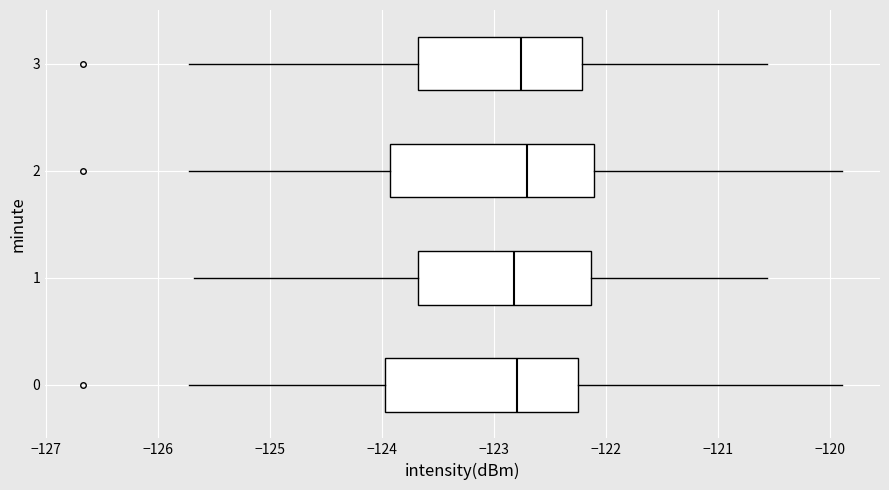

Reading bottom to top, transcribe this box plot: for each box, give where its median line is, the range the box spans, and where its two whiskers end, as read against the x-axis. The values are not printed on the chart, so give them approximately, as read against the axis.

0: median -122.8, box -124.0 to -122.3, whiskers -125.7 to -119.9
1: median -122.8, box -123.7 to -122.1, whiskers -125.7 to -120.6
2: median -122.7, box -123.9 to -122.1, whiskers -125.7 to -119.9
3: median -122.8, box -123.7 to -122.2, whiskers -125.7 to -120.6